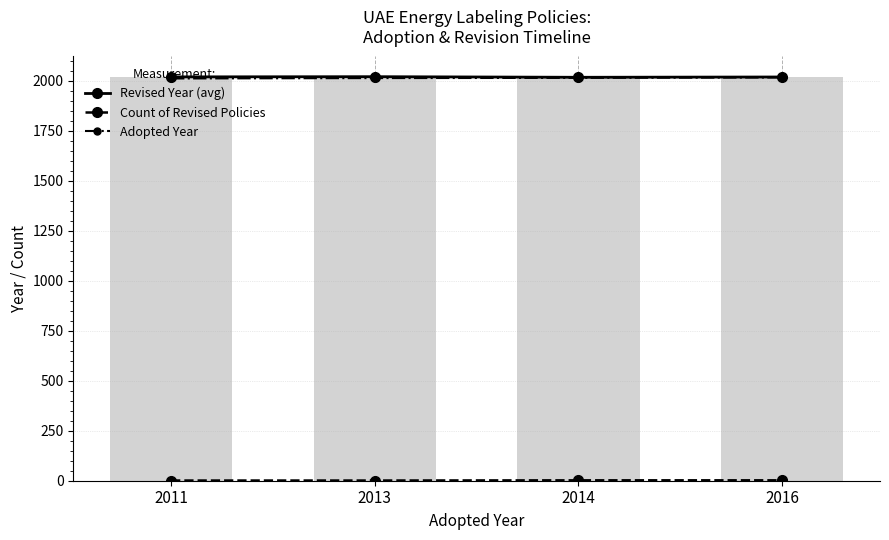

Where does the Adopted Year series first go above 2014?

2016